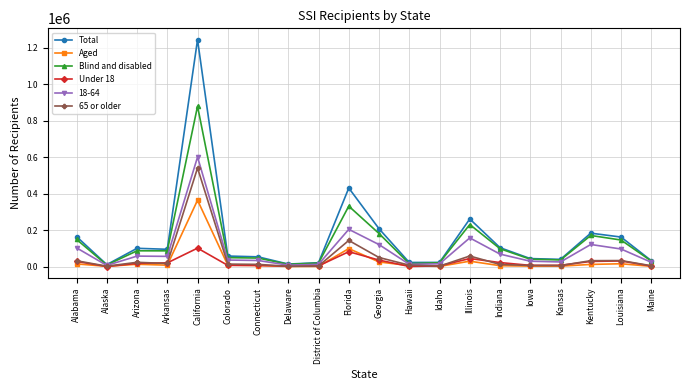

At which category is the sum across all series the highest?

California